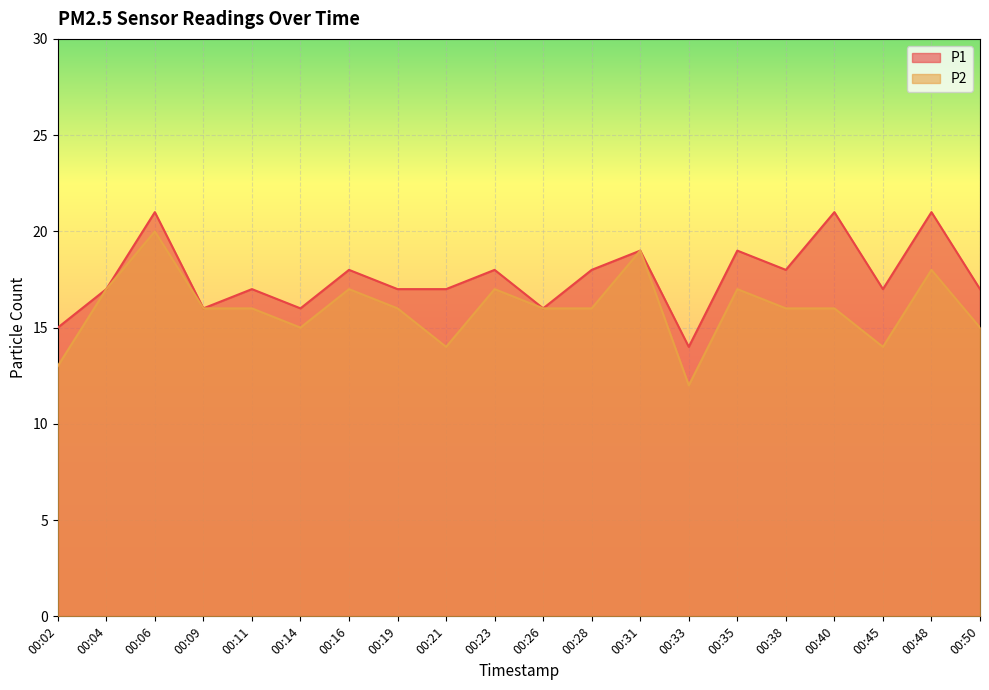

How many categories are shown in the chart?

20